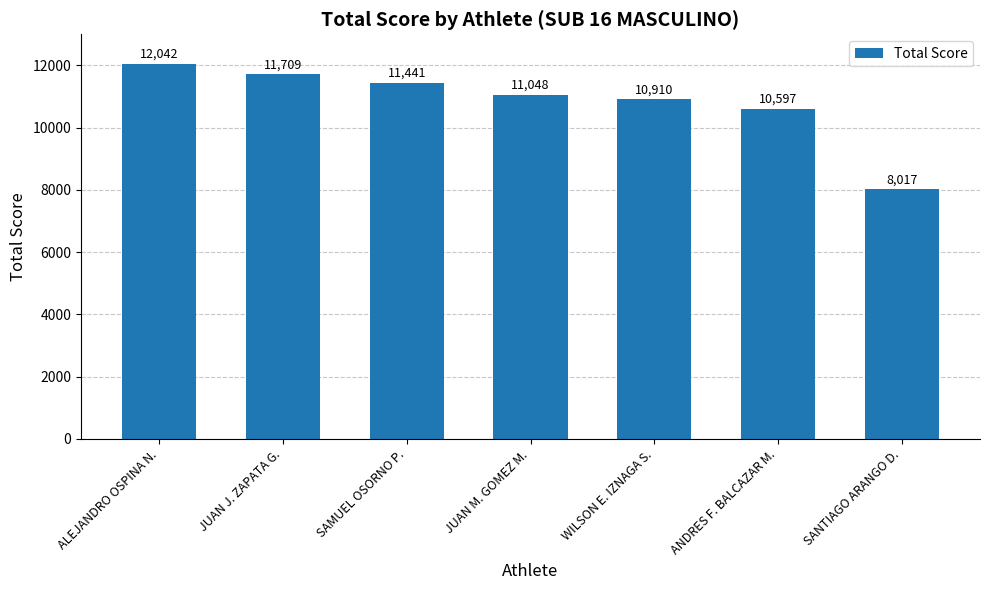

At which label is the value closest to 10029?

ANDRES F. BALCAZAR M.